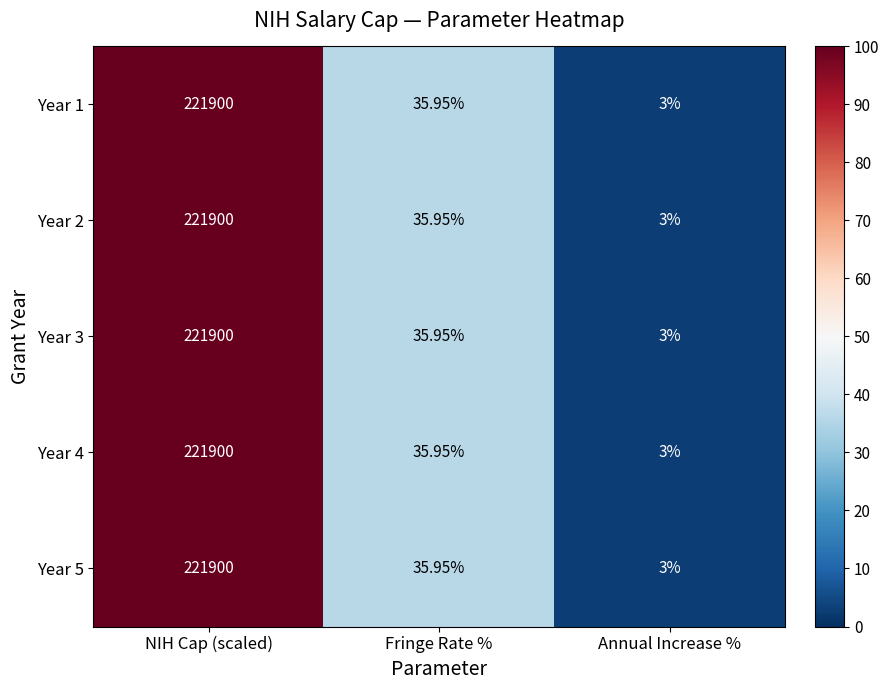

Which label corresponds to the largest value in the chart?

NIH Cap (scaled)